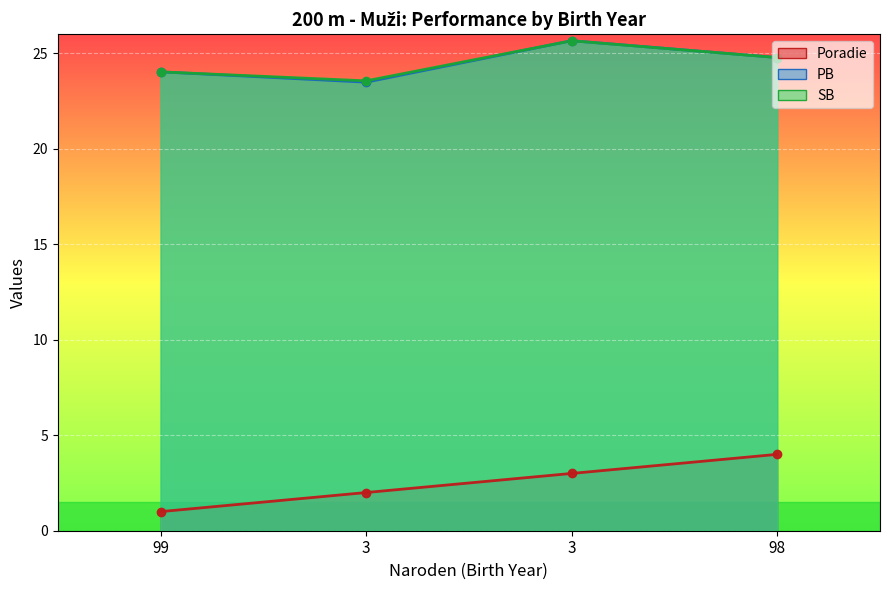

How many data points does each series have?

4